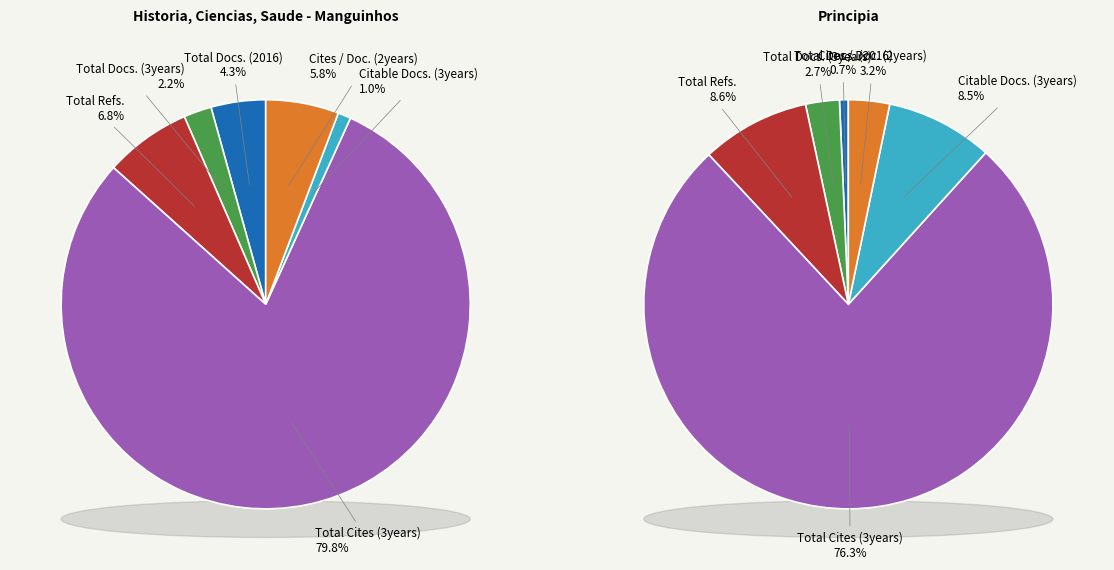

What is the majority slice?

Total Cites (3years)